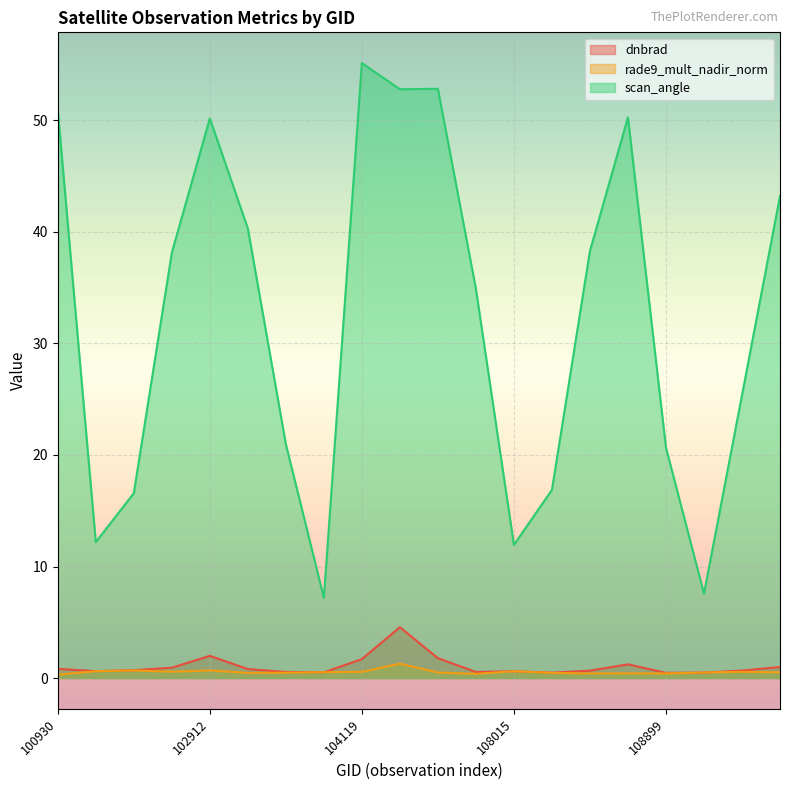

The value of rade9_mult_nadir_norm at 102792 is 0.2. True or false?

False